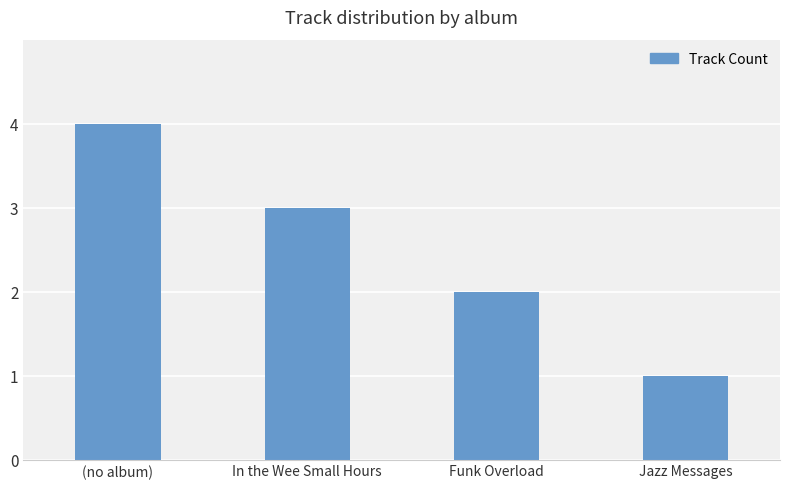

Rank the categories by value from highest to lowest.

(no album), In the Wee Small Hours, Funk Overload, Jazz Messages